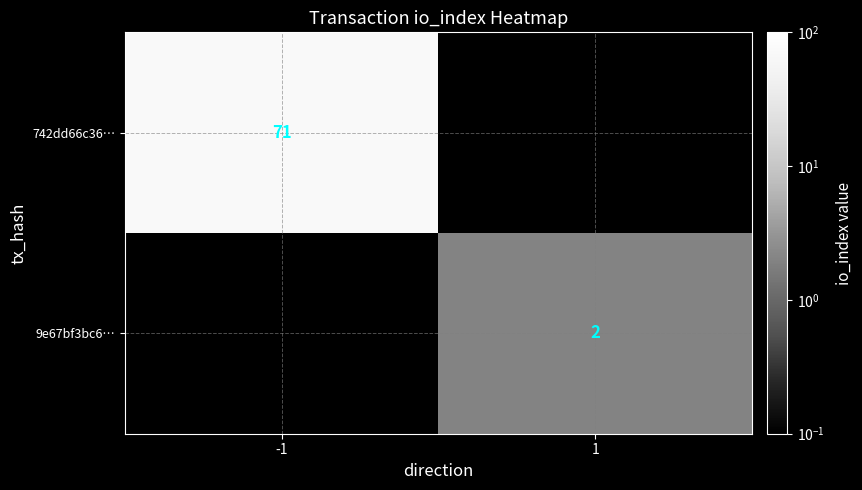

The 9e67bf3bc6… series shows 3 at 1. True or false?

False